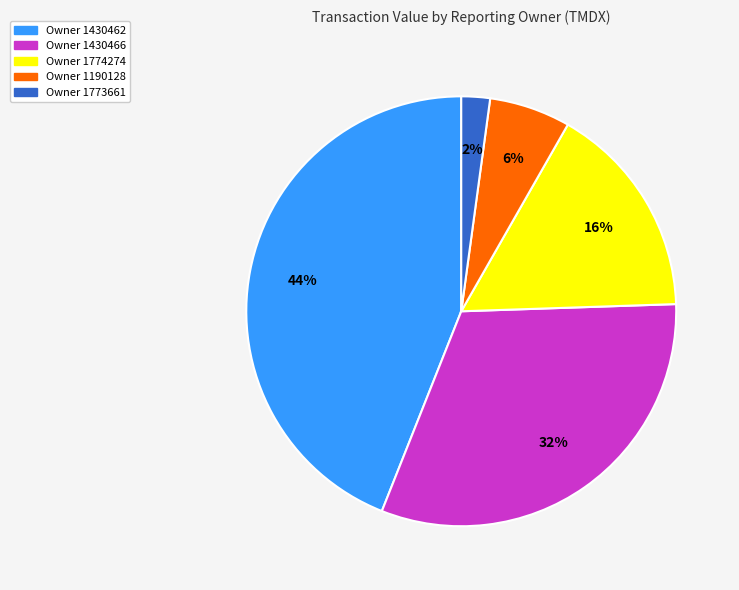

Which slice is the largest?

Owner 1430462